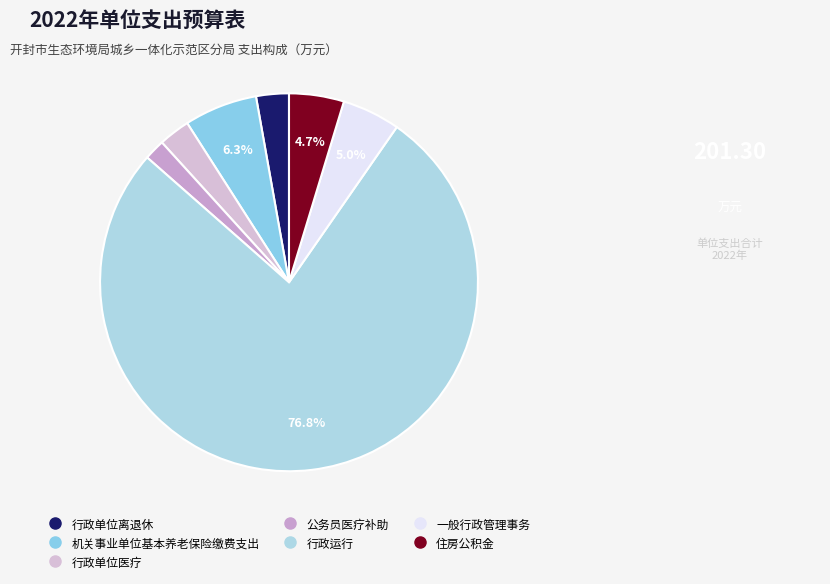

What is the majority slice?

行政运行